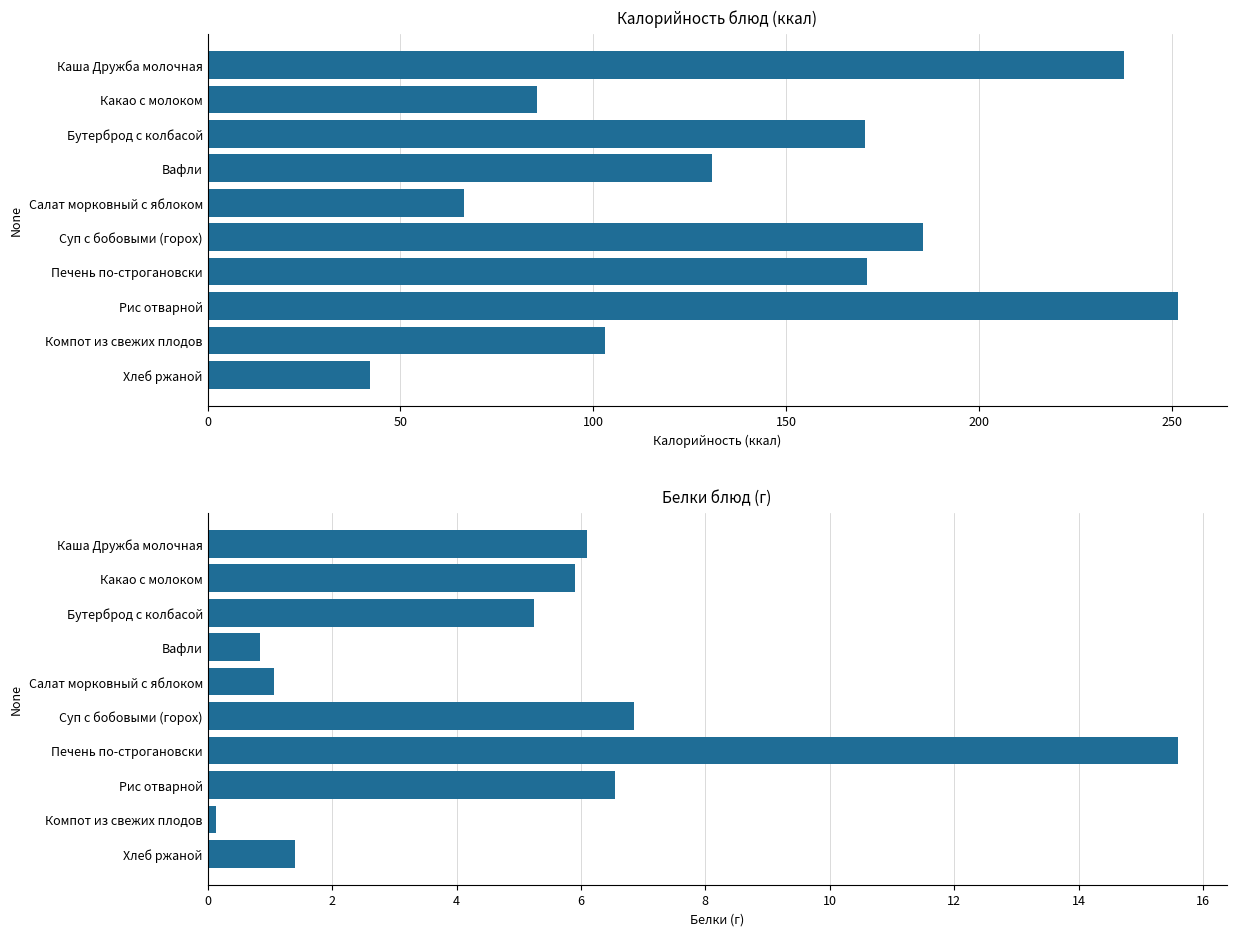

What is the minimum value for Белки?

0.1